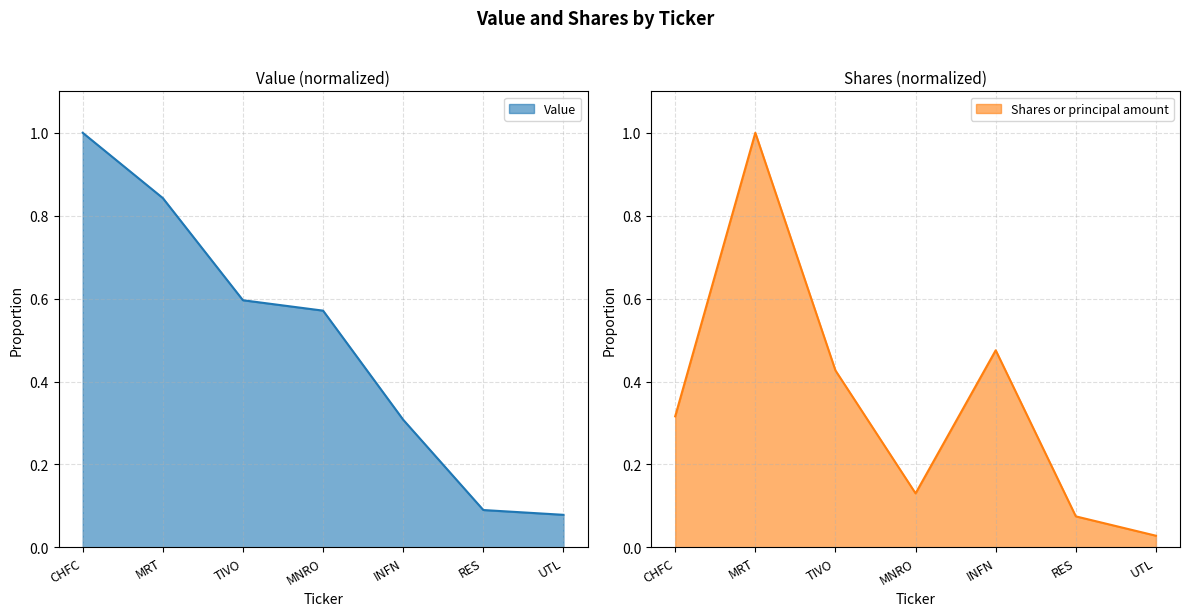

The value of Value at MRT is 0.8. True or false?

True